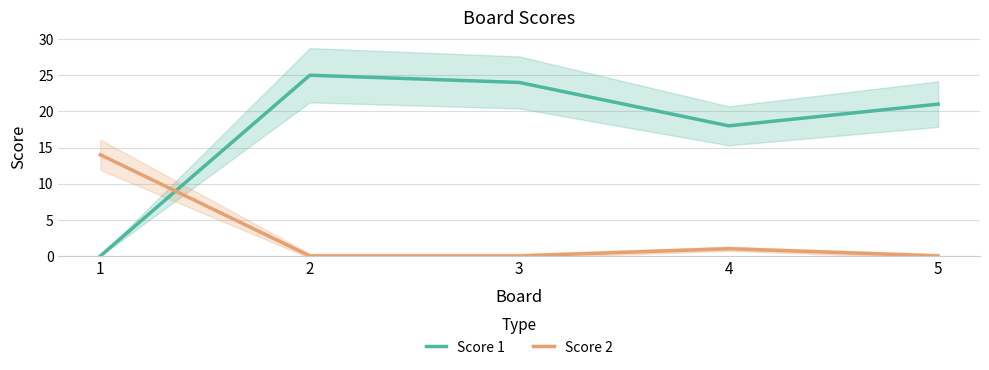

Between which two adjacent categories do Score 2 and Score 1 first intersect?

1 and 2